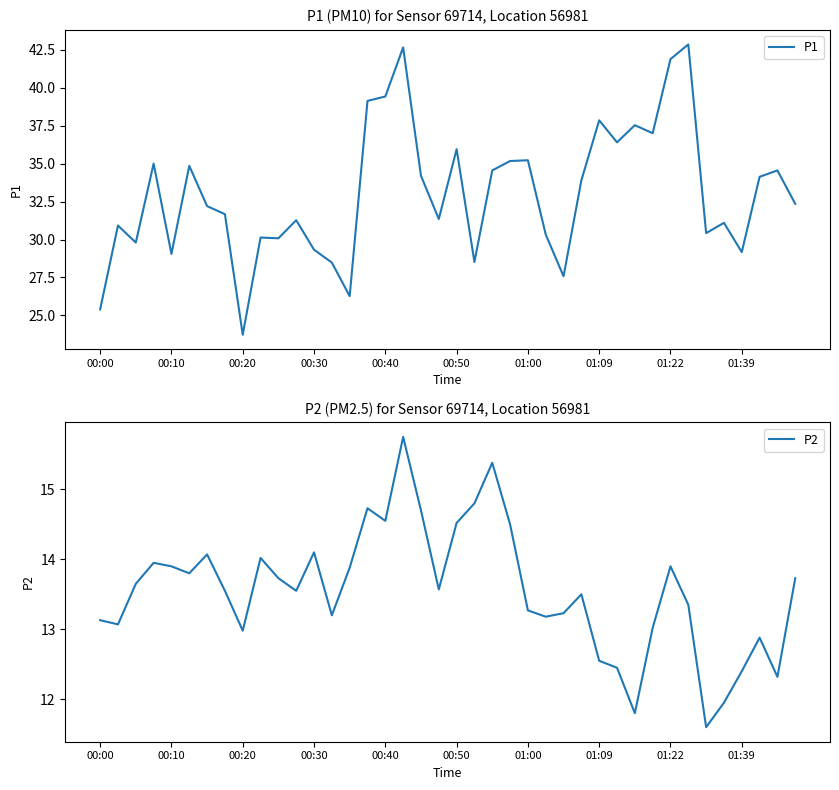

The value of P2 at 00:00 is 21.8. True or false?

False